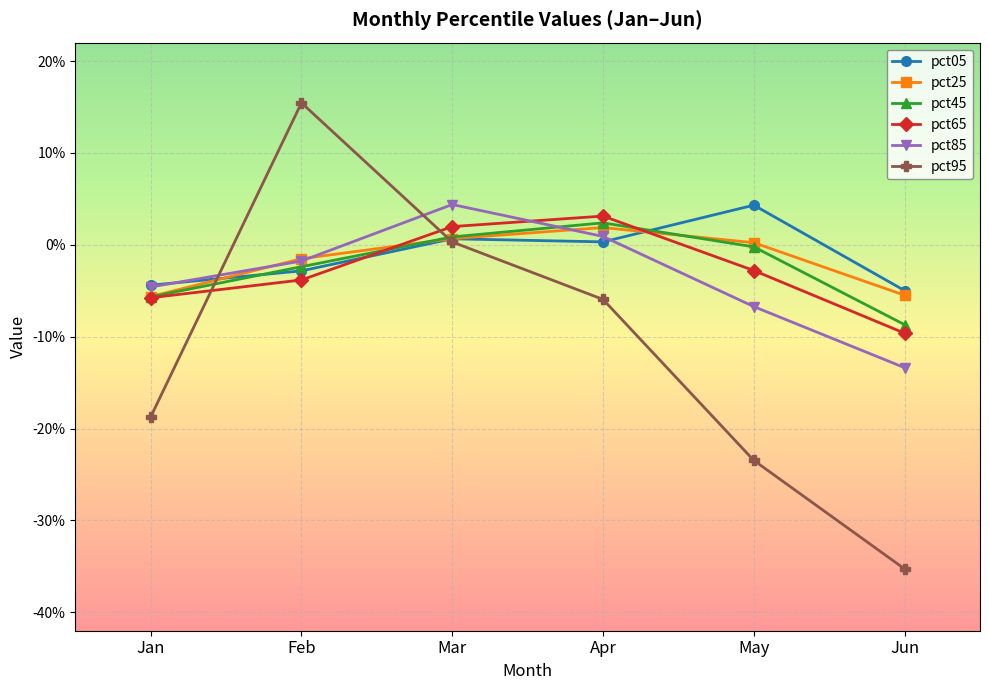

Where does the pct05 series first go above 0?

Mar